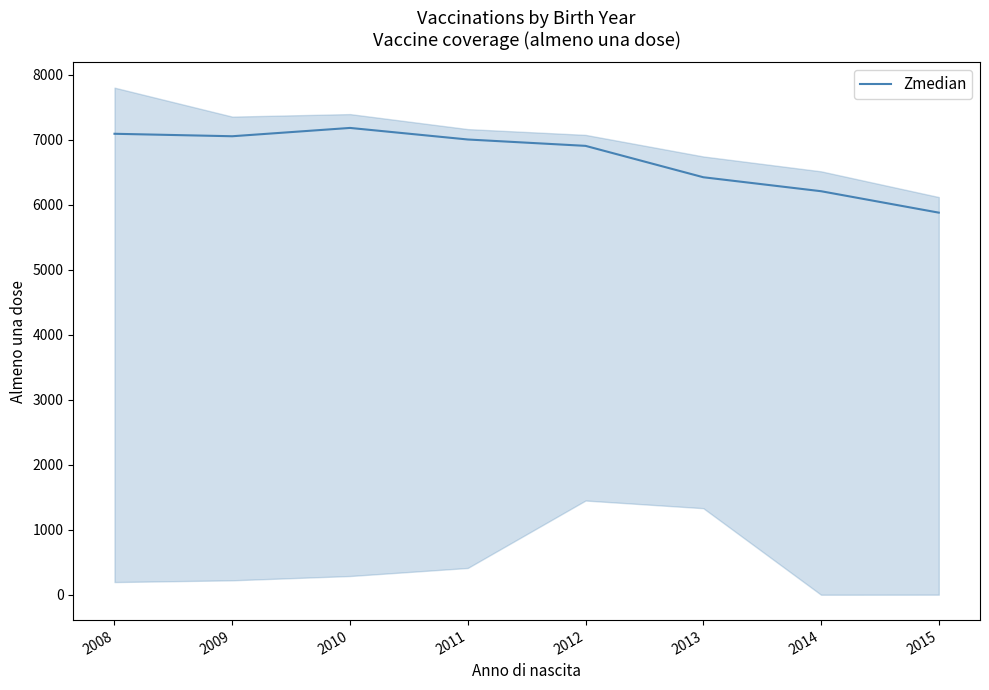

At which category does the data reach its first local peak?

2010